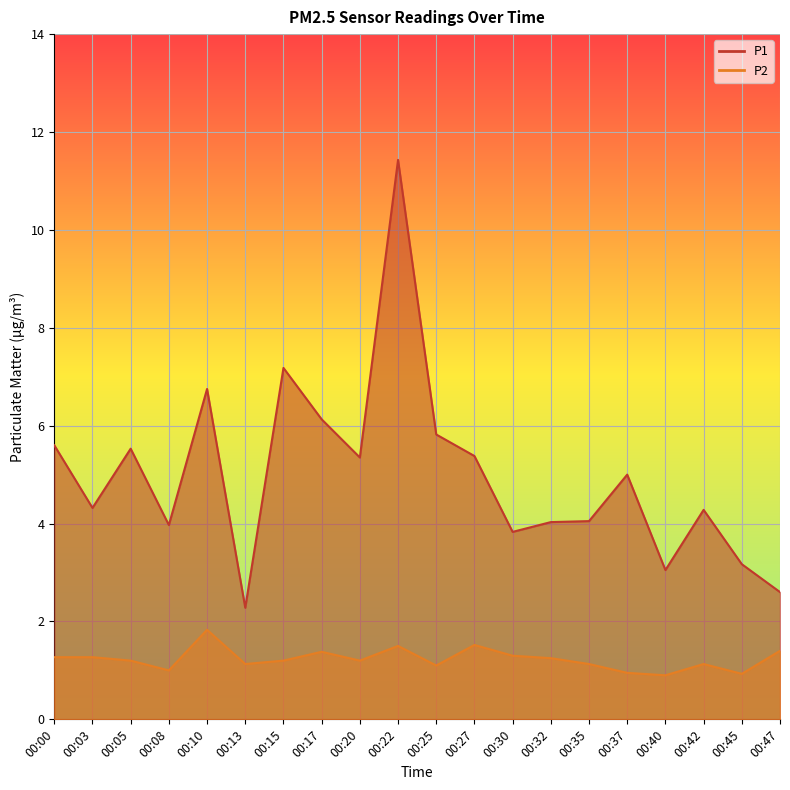

Where does the P2 series first go above 1?

00:00